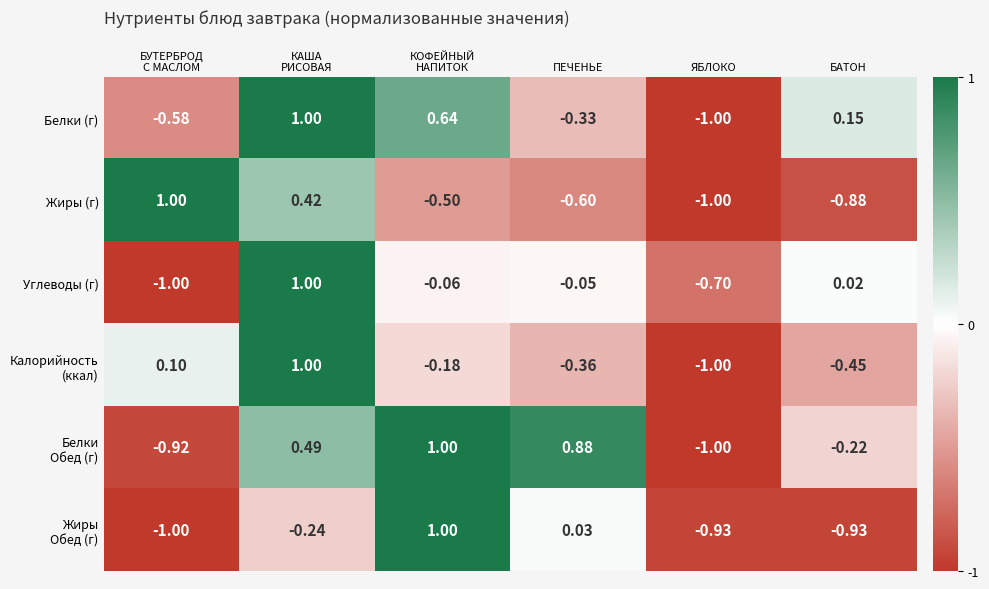

Between ЯБЛОКО and БАТОН, which series saw the biggest shift?

Белки (г)